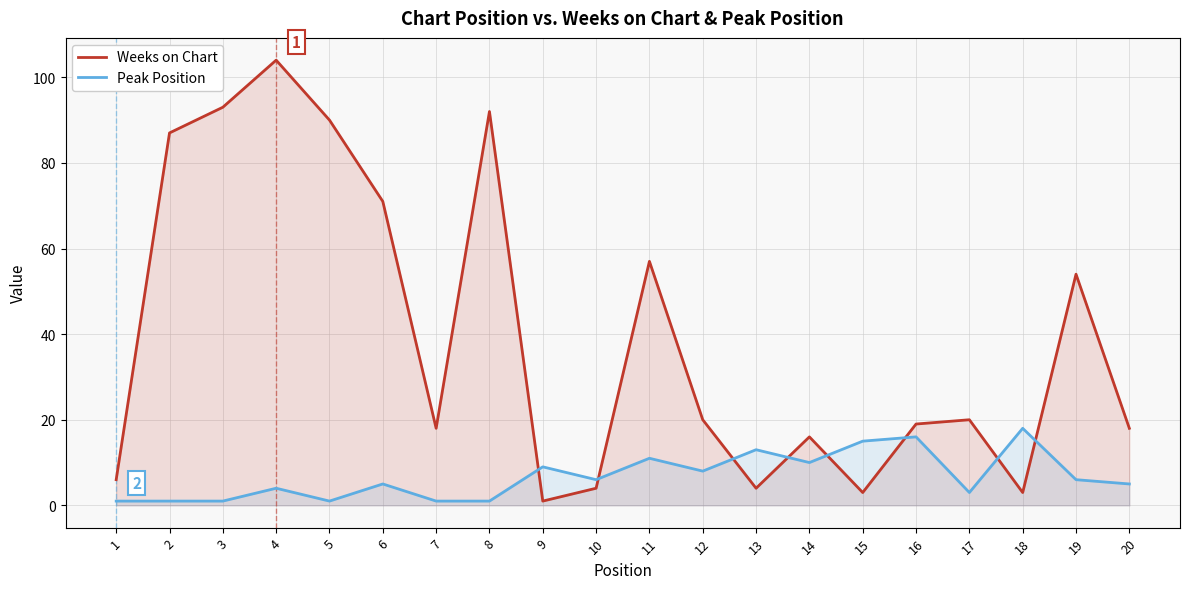

True or false: Peak Position has more than 0 interior local peaks.

True